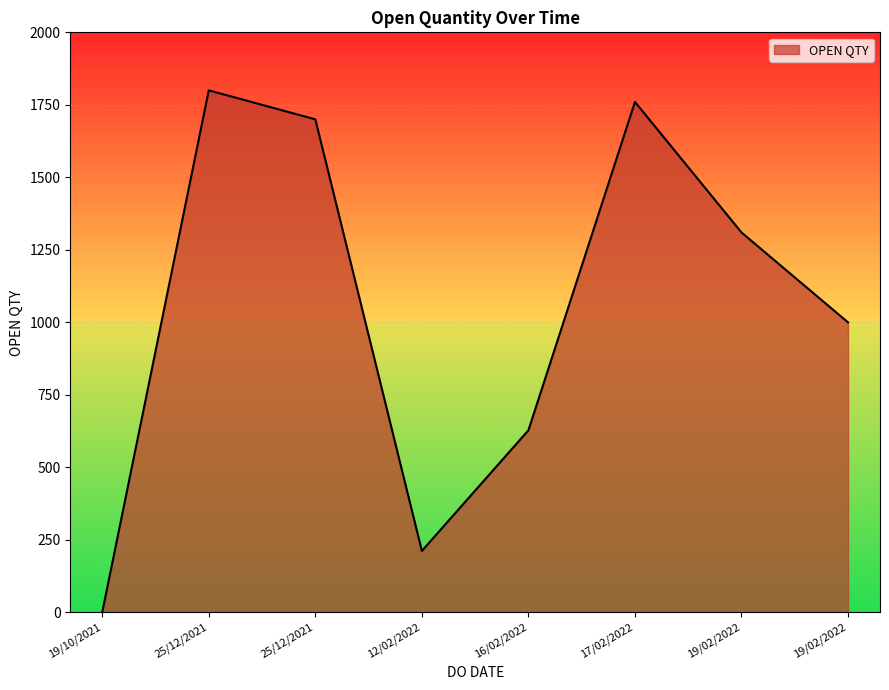

At which category does the chart reach its minimum across all series?

19/10/2021